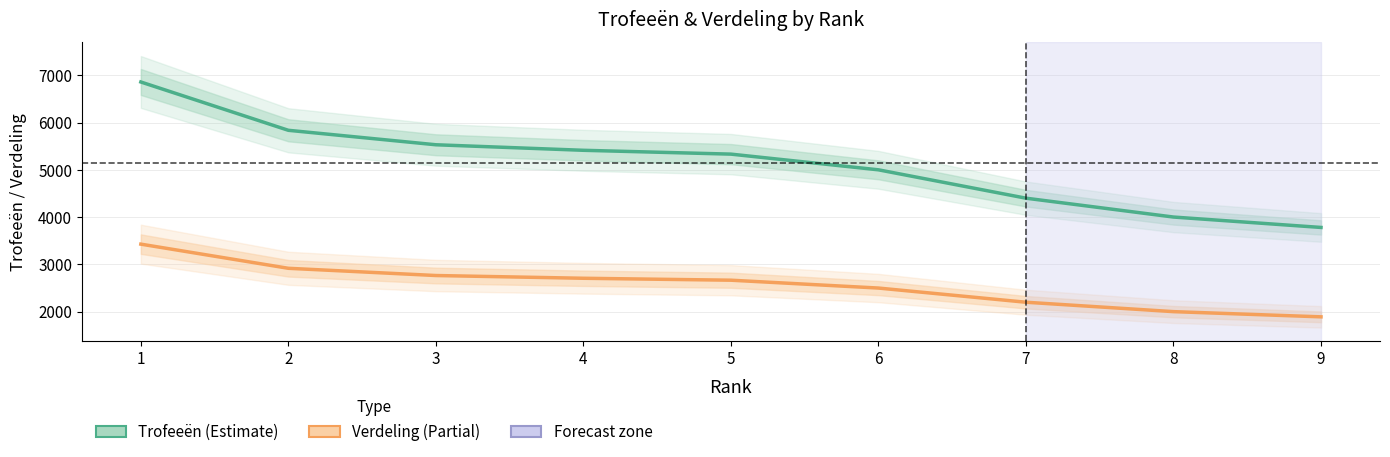

Is it true that Trofeeën equals 3782 at 9?

True